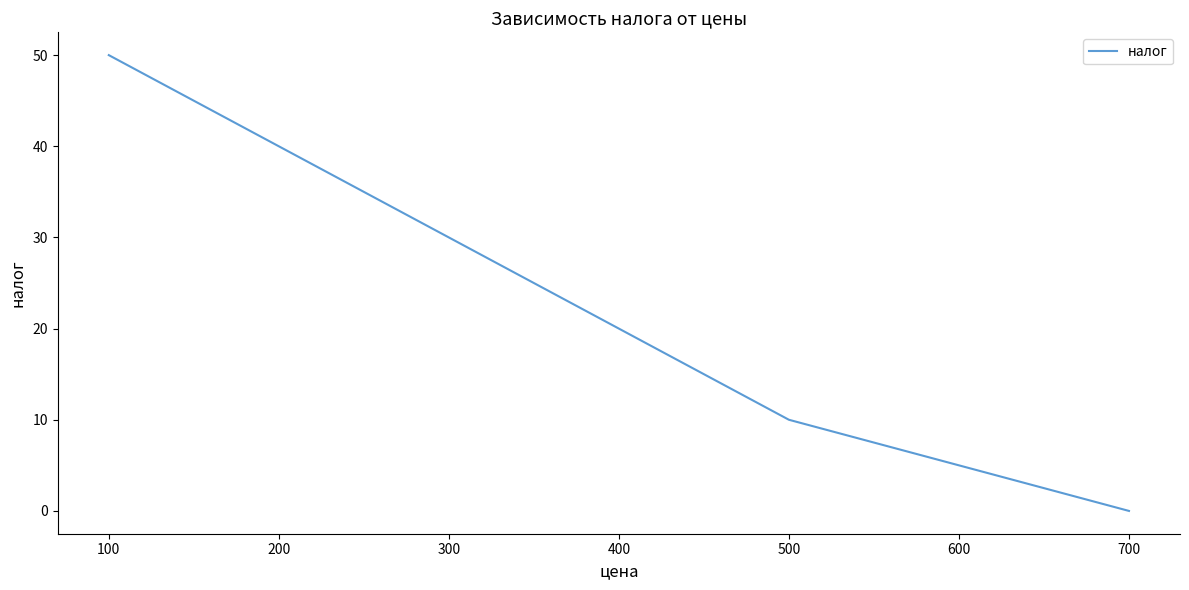

True or false: the data has more than 2 interior local peaks.

False